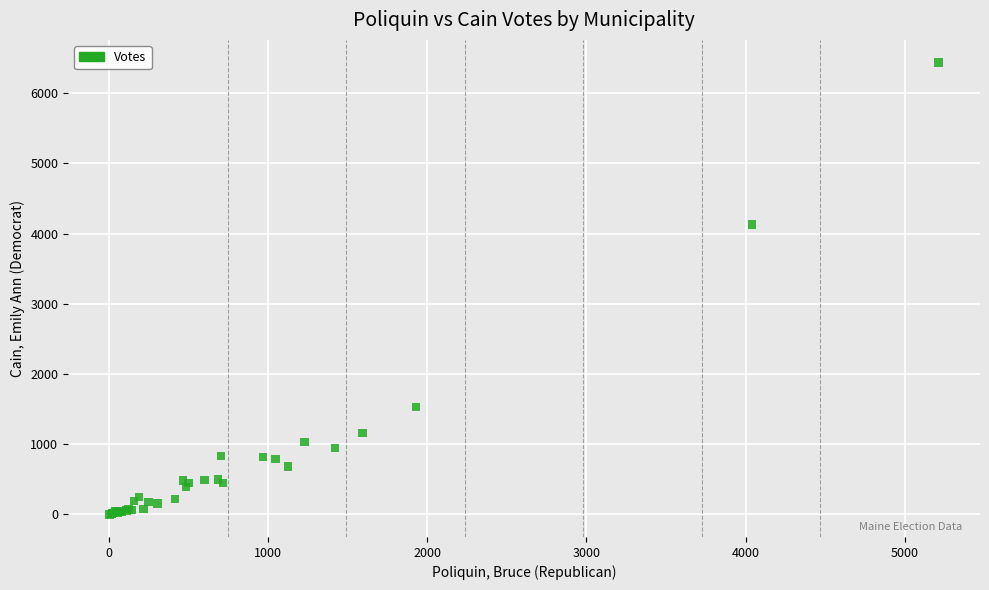

What Y value in the scatter plot is closest to 3219?

4130